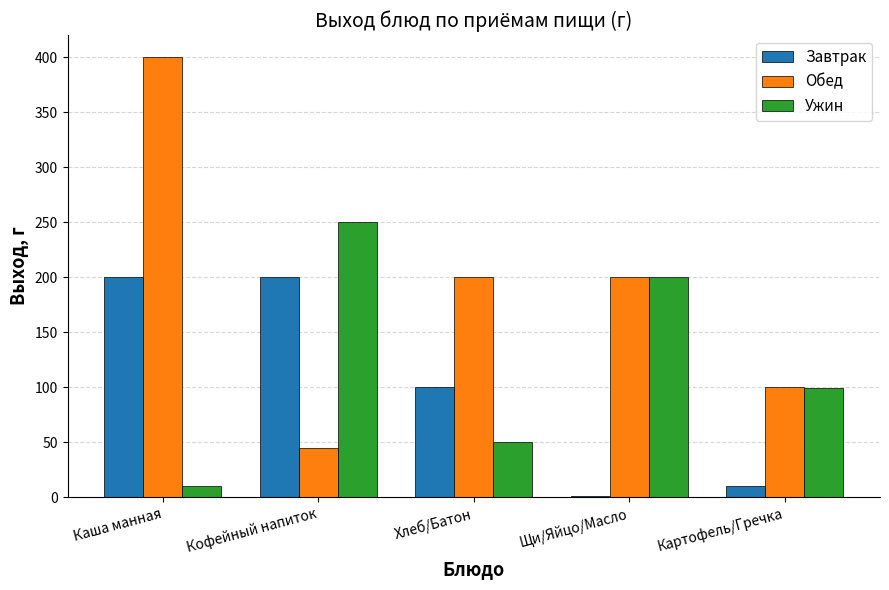

The Обед series shows 118 at Хлеб/Батон. True or false?

False